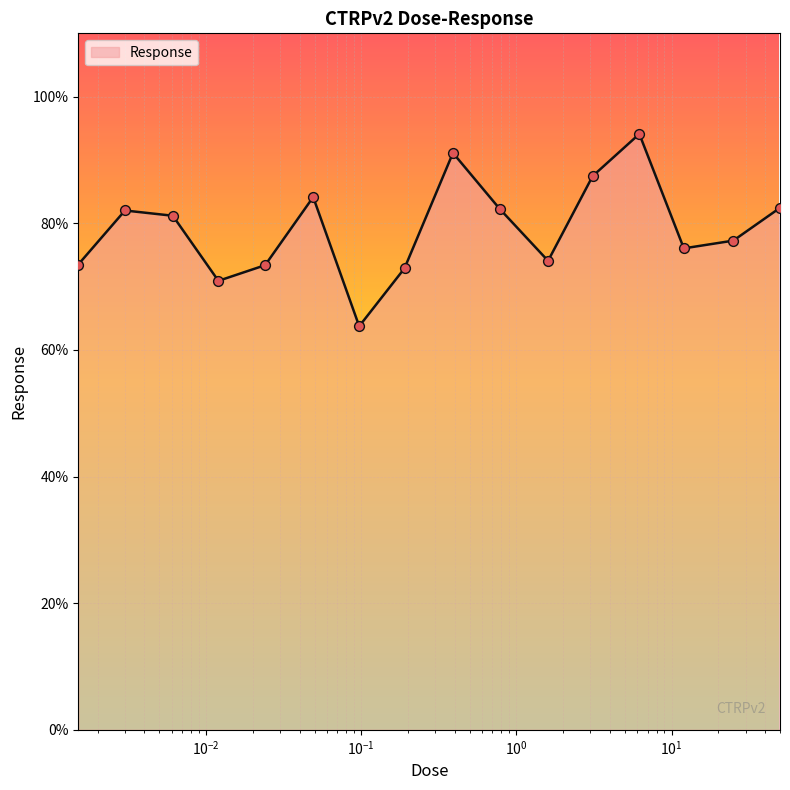

What is the difference between the maximum and minimum values?

30.4